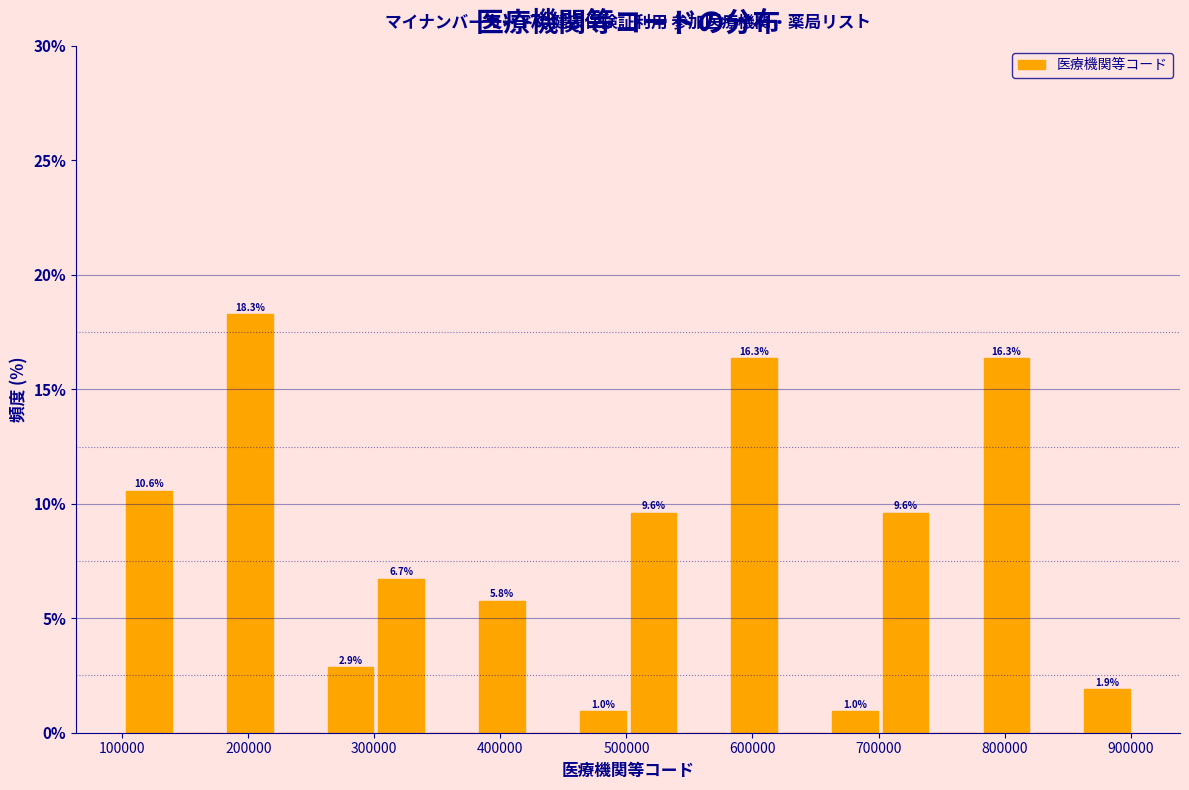

Which range on the x-axis has the tallest bar?

180000 to 220000